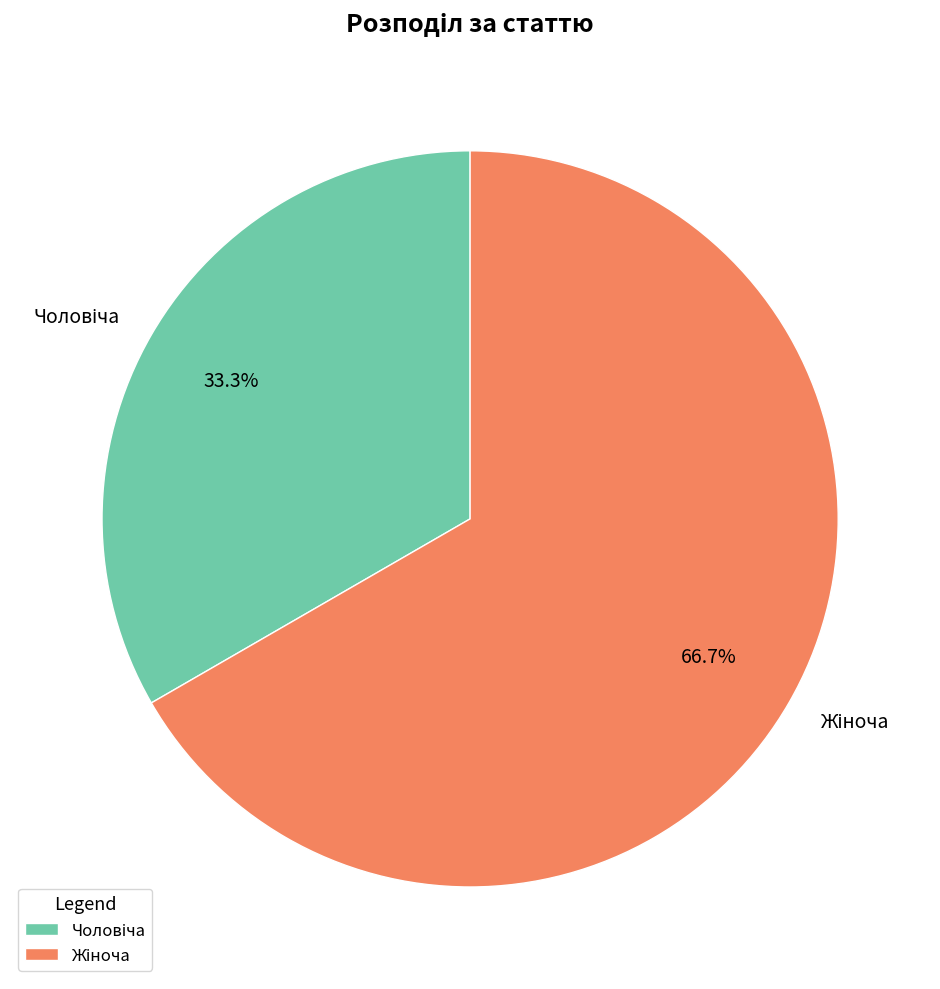

How many segments does this pie chart have?

2